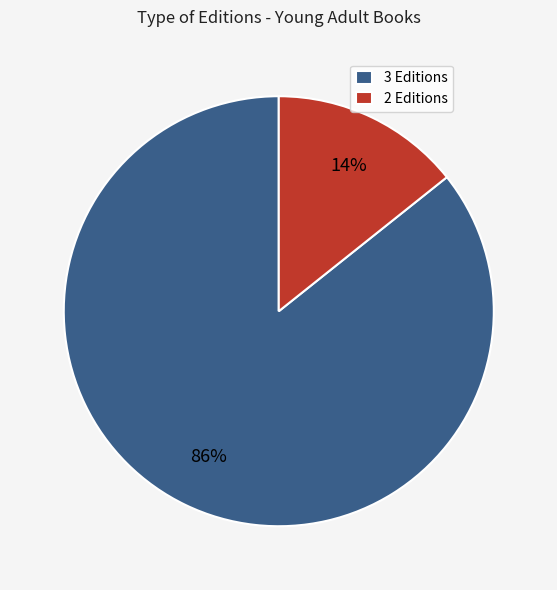

Does any single category account for the majority?

Yes